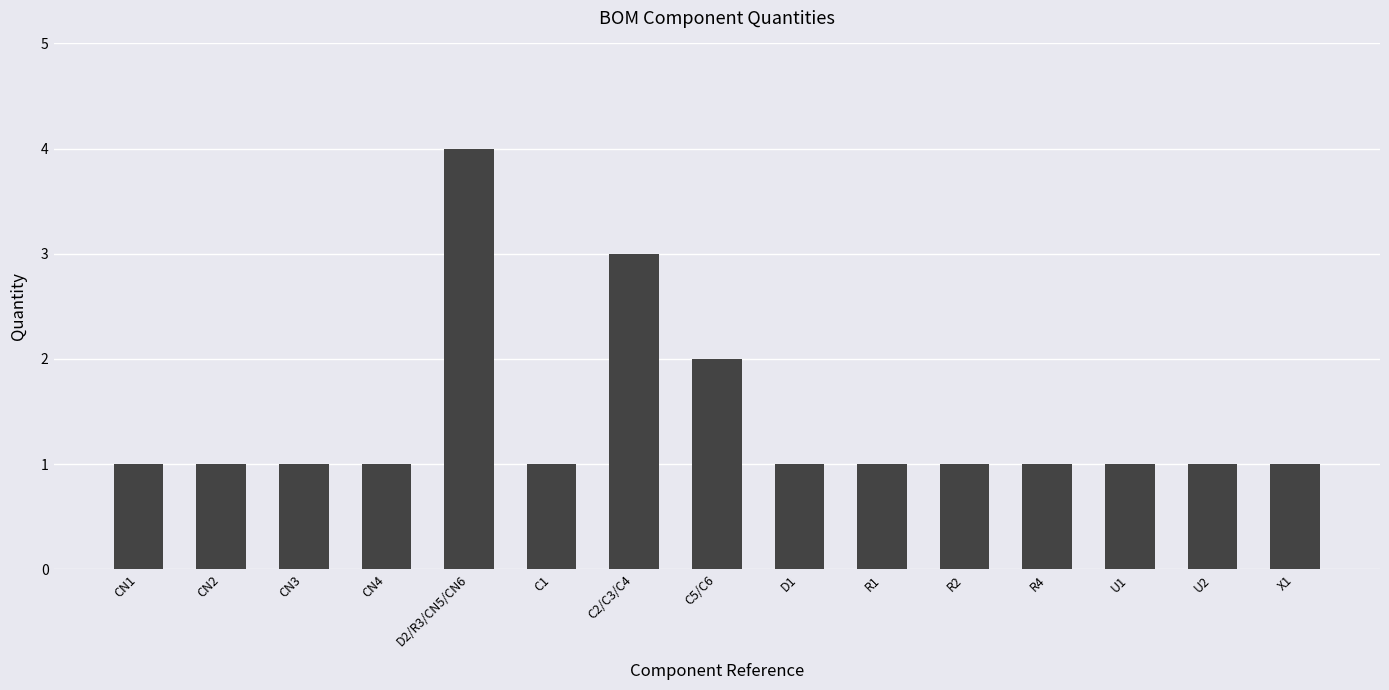

What value does the data have at R4?

1